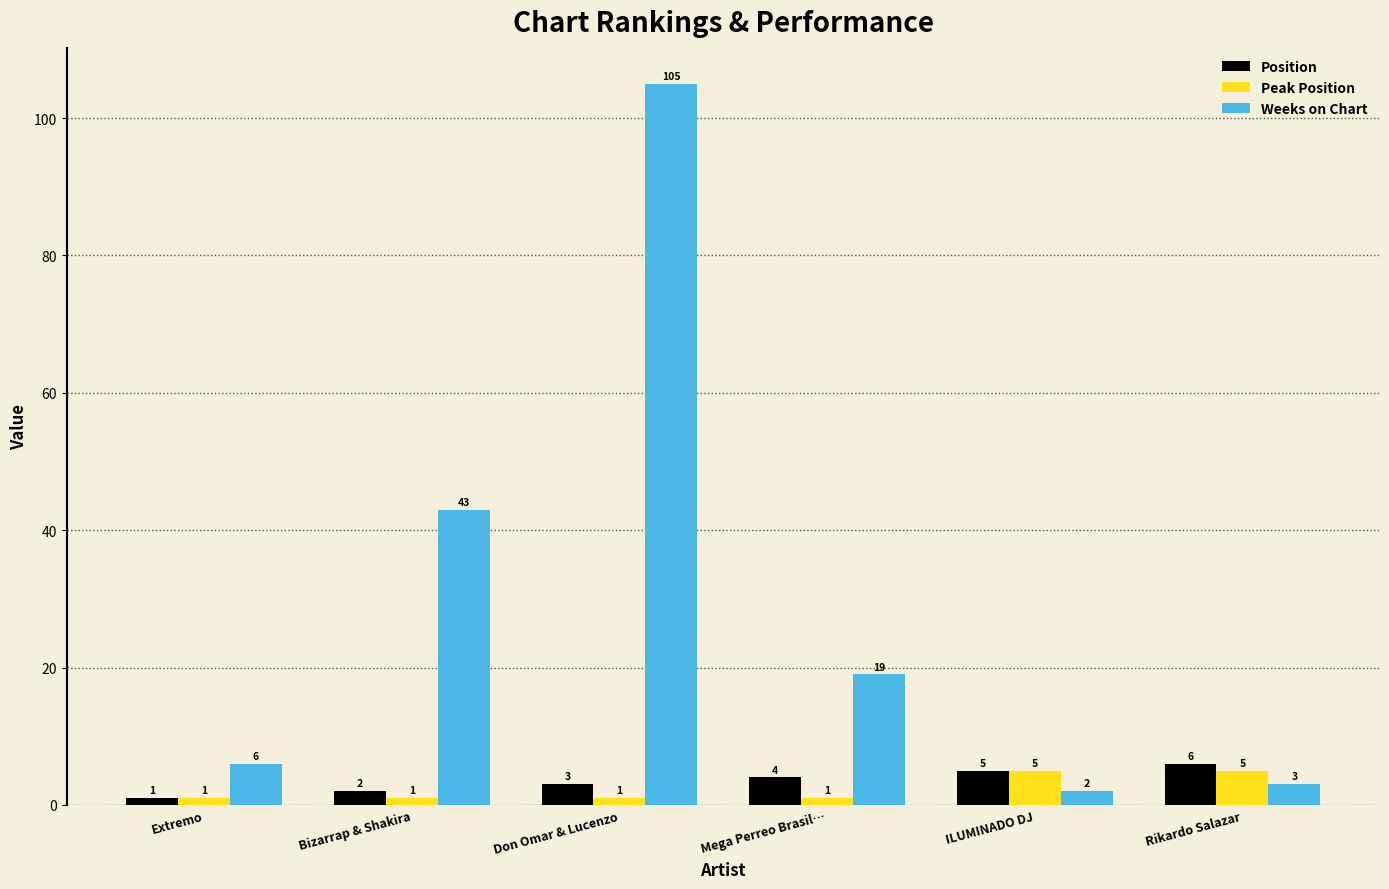

What is the sum of all Peak Position values?

14